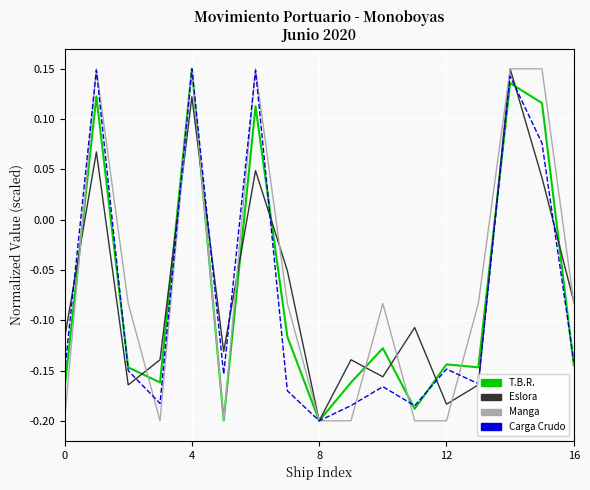

Is this an area chart (filled region under the line)?

No